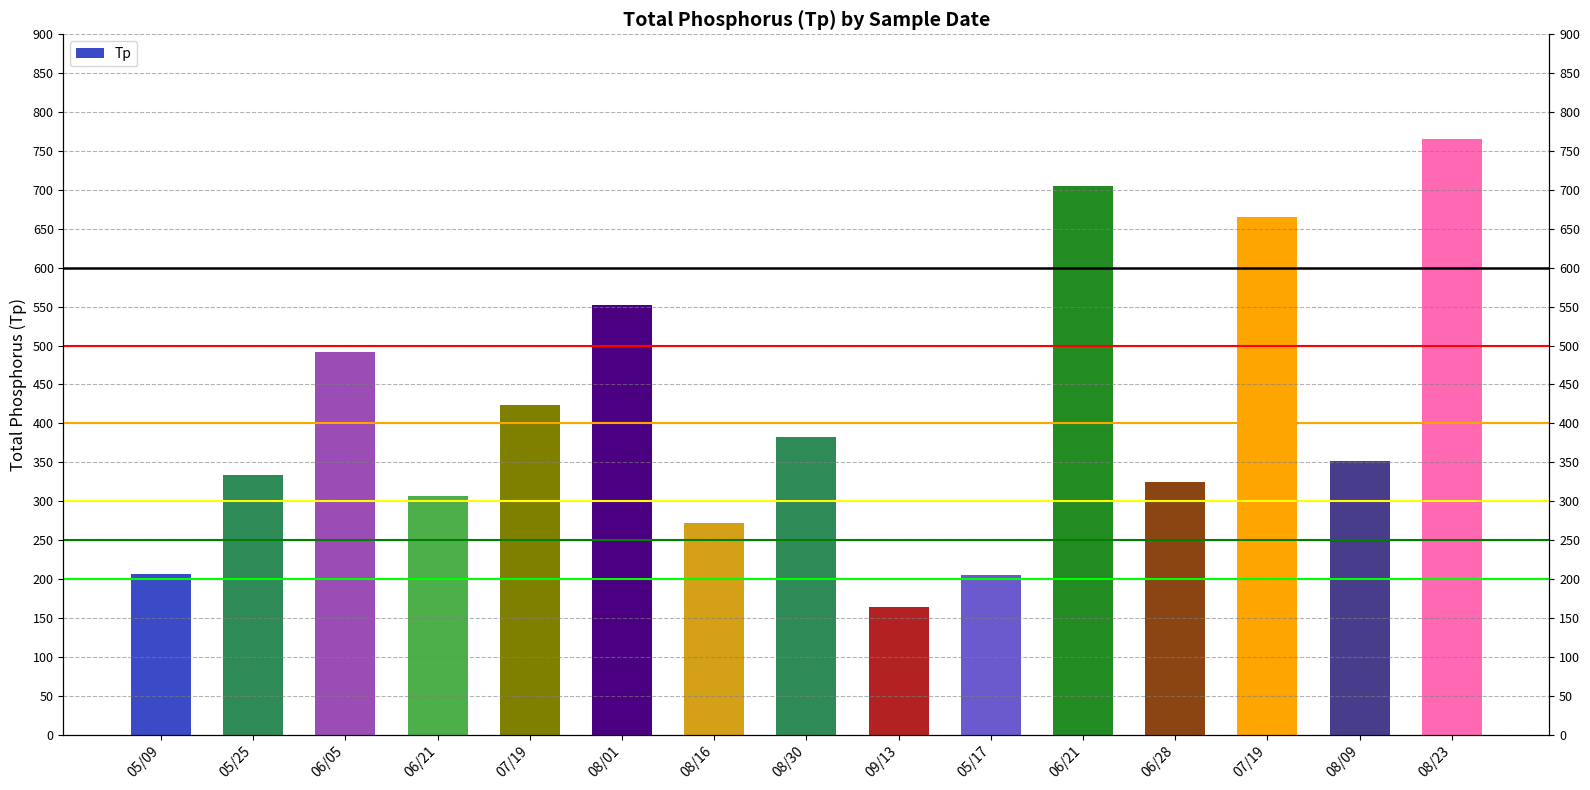

What is the change in value from 08/30 to 06/28?

-58